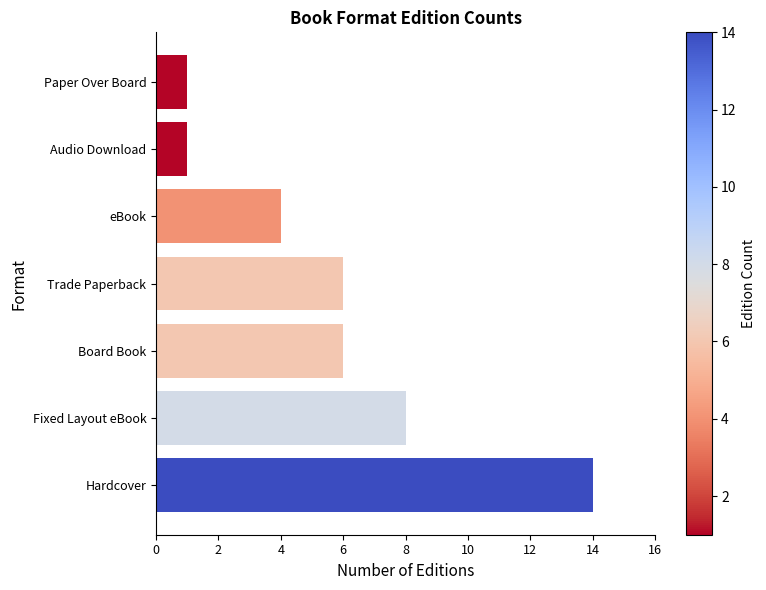

At which category does the chart reach its peak across all series?

Hardcover